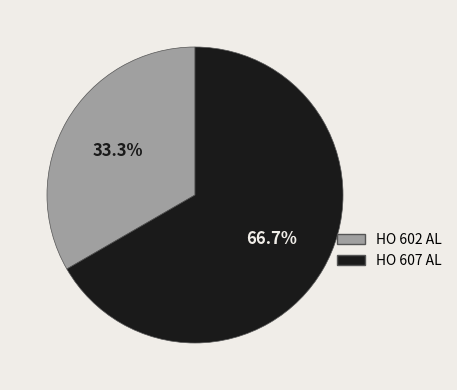

How many slices are in this pie chart?

2